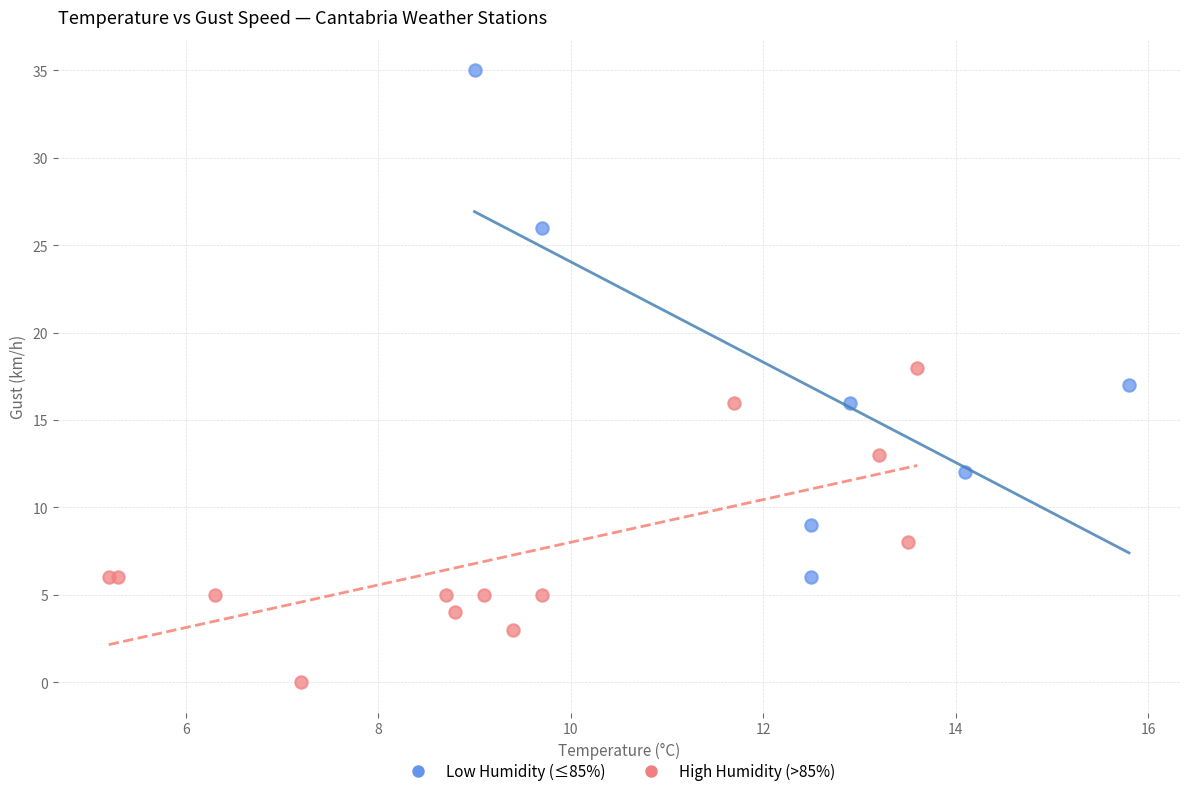

Which series reaches the maximum Y coordinate?

Low Humidity (≤85%)